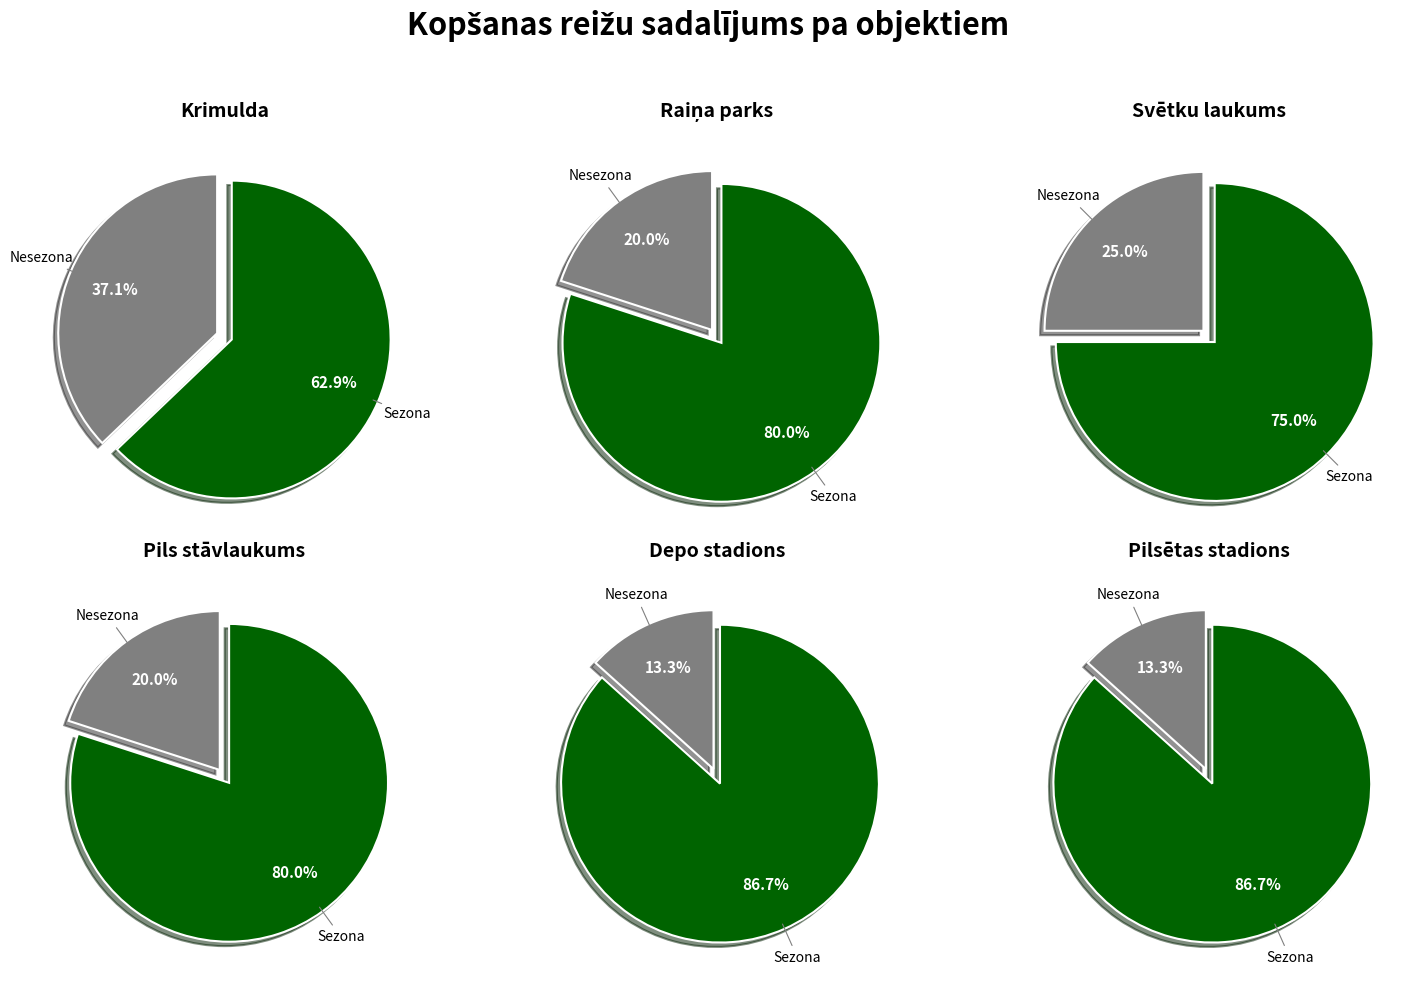

Which slice is the smallest?

Kopšanas reižu skaits nesezonā